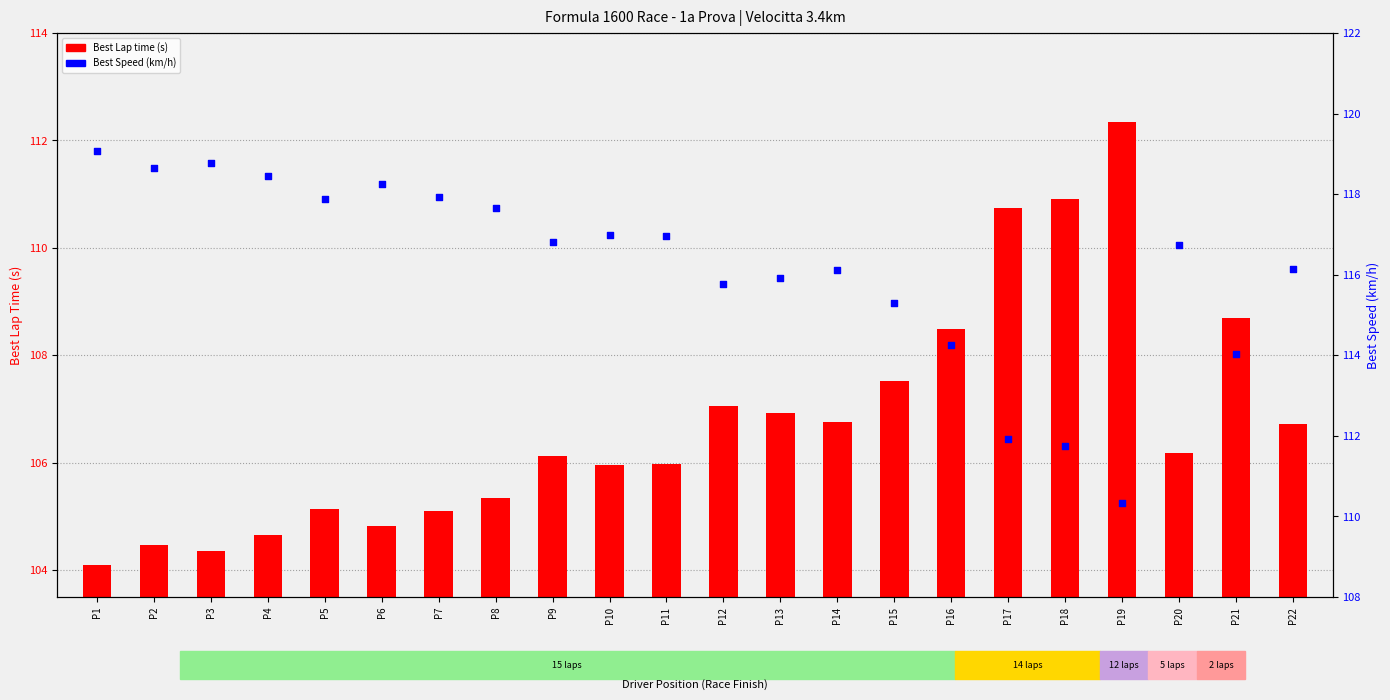

Which series contains the highest Y value?

Best Speed (km/h)